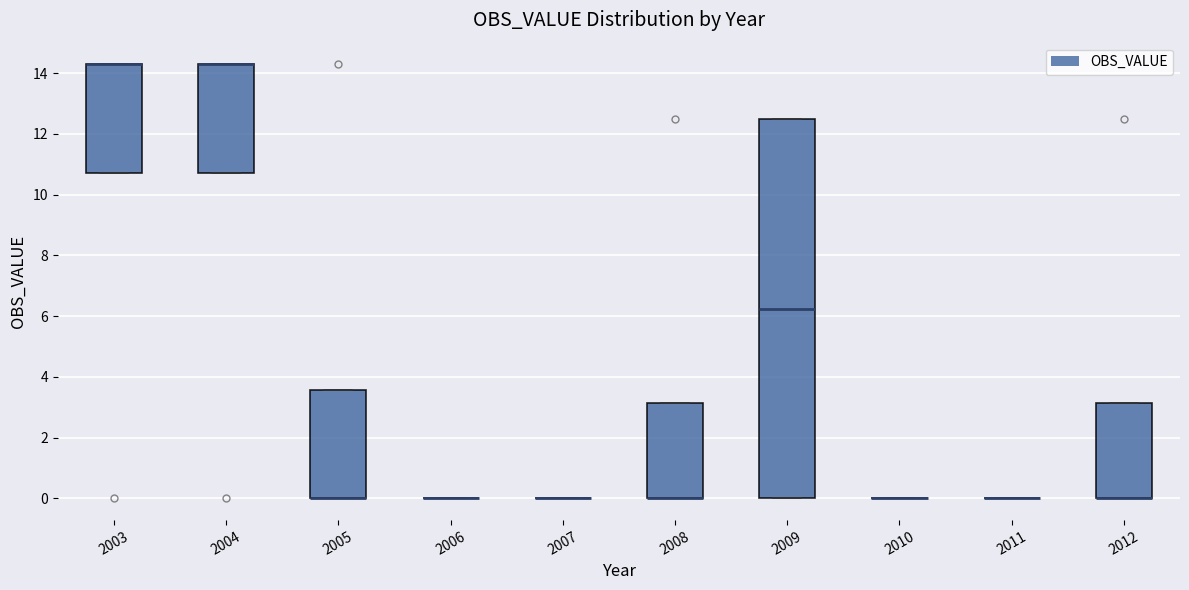

Reading left to right, read every box against the y-axis: the position of its median line, the range the box covers, and the ends of its whiskers. The values are not printed on the chart, so give them approximately, as read against the axis.

2003: median 14.2 (drawn on the box's upper edge), box 10.8 to 14.2, whiskers 10.8 to 14.2
2004: median 14.2 (drawn on the box's upper edge), box 10.8 to 14.2, whiskers 10.8 to 14.2
2005: median 0.0 (drawn on the box's lower edge), box 0.0 to 3.6, whiskers 0.0 to 3.6
2006: box collapsed to a line at 0.0, whiskers 0.0 to 0.0
2007: box collapsed to a line at 0.0, whiskers 0.0 to 0.0
2008: median 0.0 (drawn on the box's lower edge), box 0.0 to 3.2, whiskers 0.0 to 3.2
2009: median 6.2, box 0.0 to 12.6, whiskers 0.0 to 12.6
2010: box collapsed to a line at 0.0, whiskers 0.0 to 0.0
2011: box collapsed to a line at 0.0, whiskers 0.0 to 0.0
2012: median 0.0 (drawn on the box's lower edge), box 0.0 to 3.2, whiskers 0.0 to 3.2